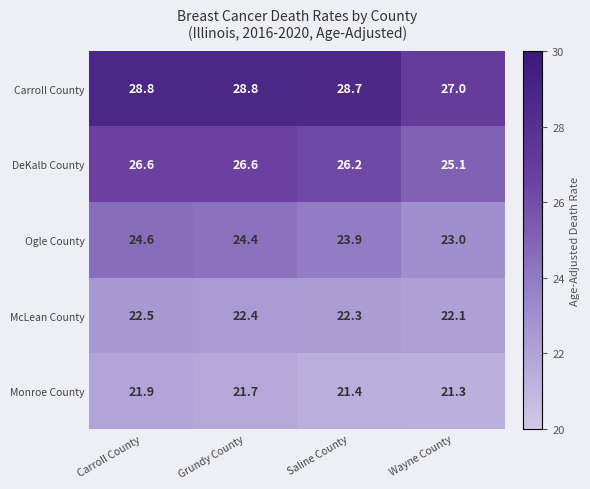

At how many categories does at least one series exceed 23?

4